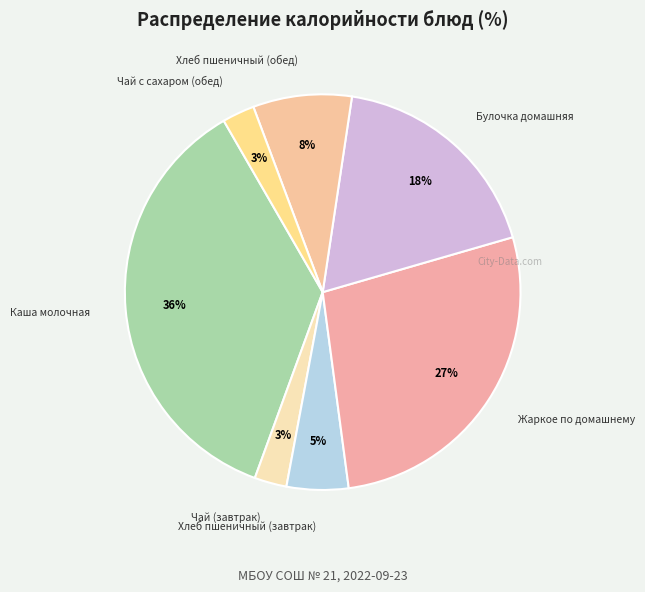

How many segments does this pie chart have?

7